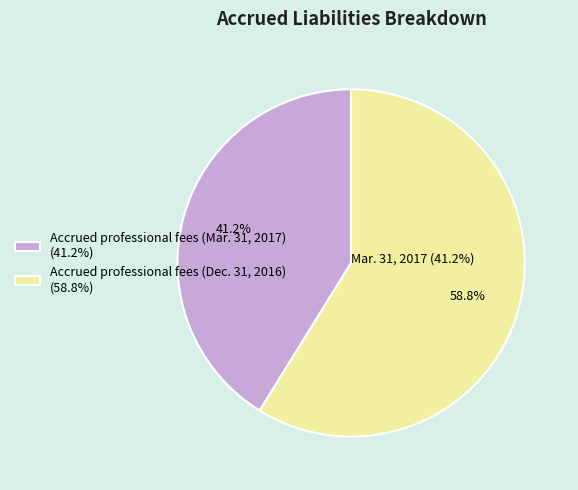

To the nearest percent, what is the difference between the largest and smallest slice percentages?

18%